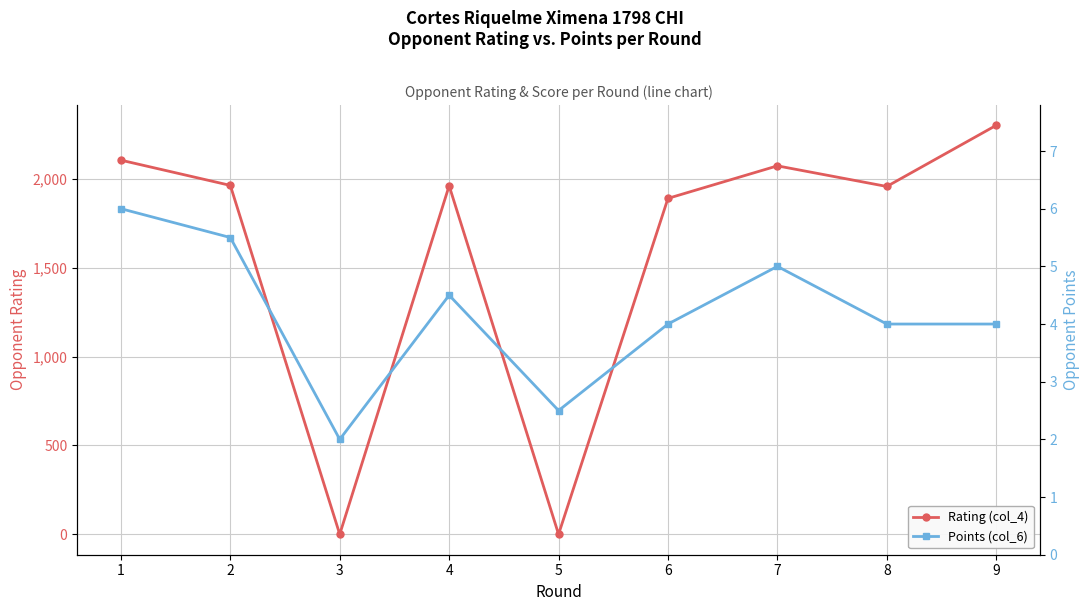

List the labels in order of Rating (col_4) value, largest first.

9, 1, 7, 2, 4, 8, 6, 3, 5